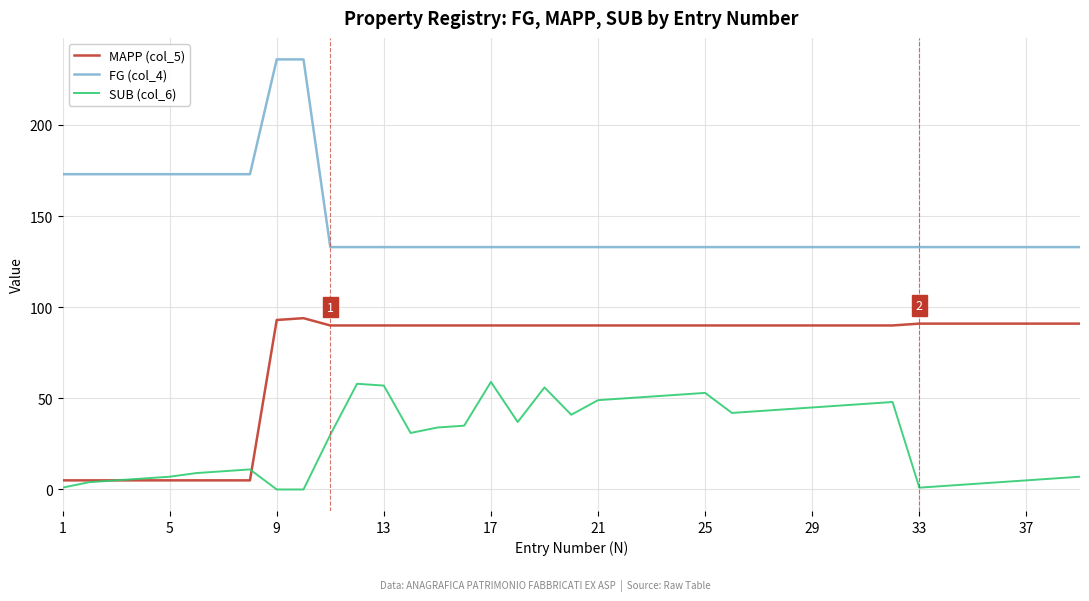

True or false: FG (col_4) and SUB (col_6) intersect in this chart.

False